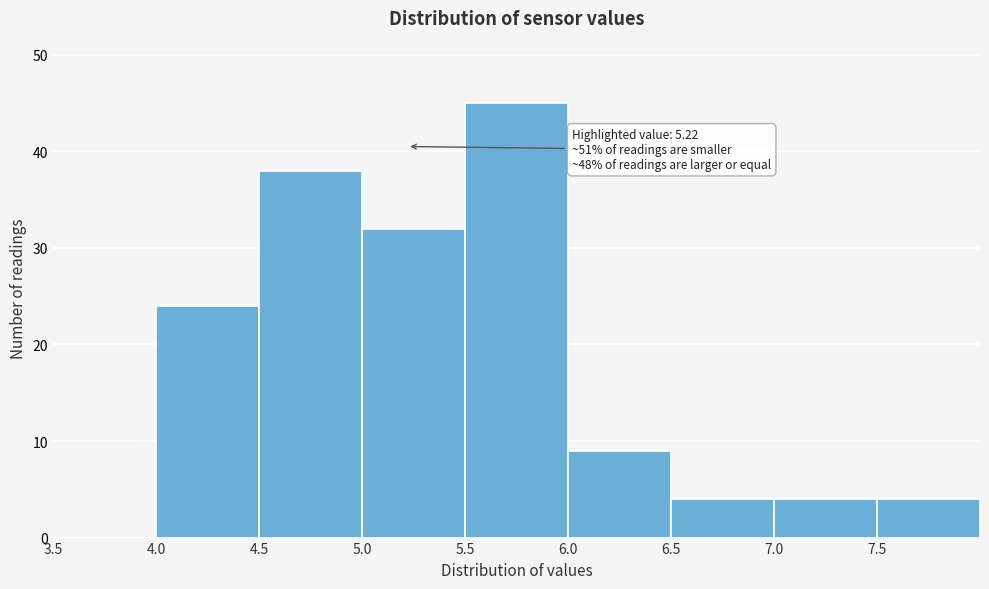

Which range on the x-axis has the tallest bar?

5.5 to 6.0